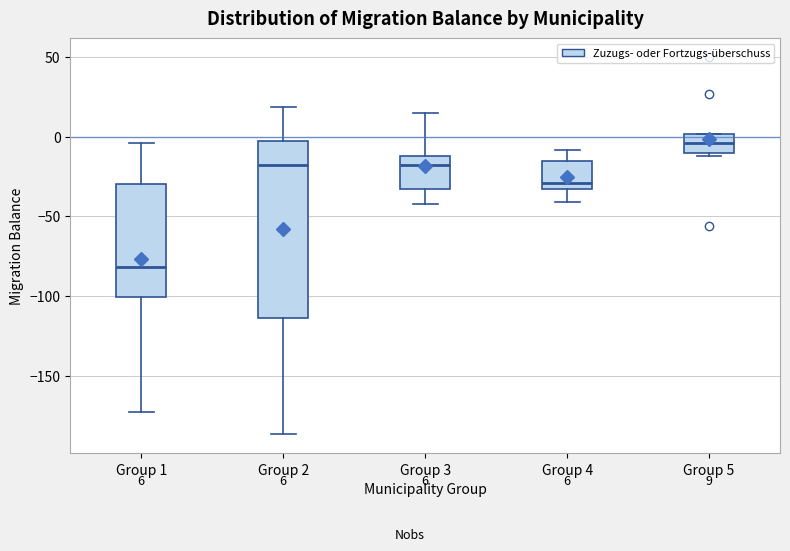

Comparing the boxes themselves (not the whiskers), which one is the tallest?

Group 2